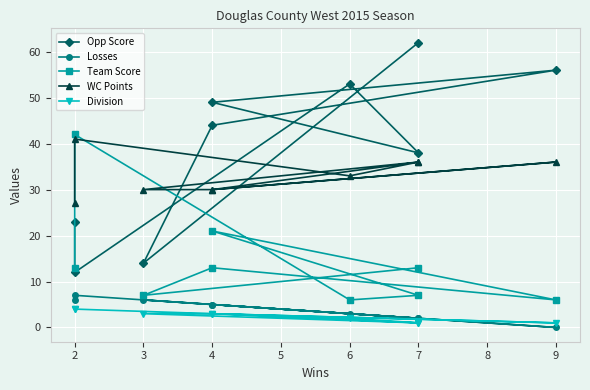

Does the chart display data point markers on the line(s)?

Yes